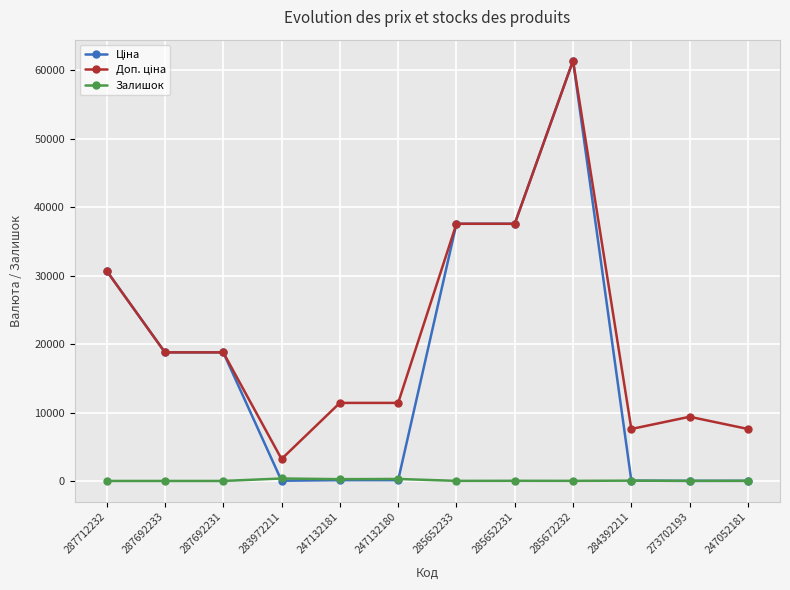

True or false: Залишок has more than 1 interior local peaks.

True